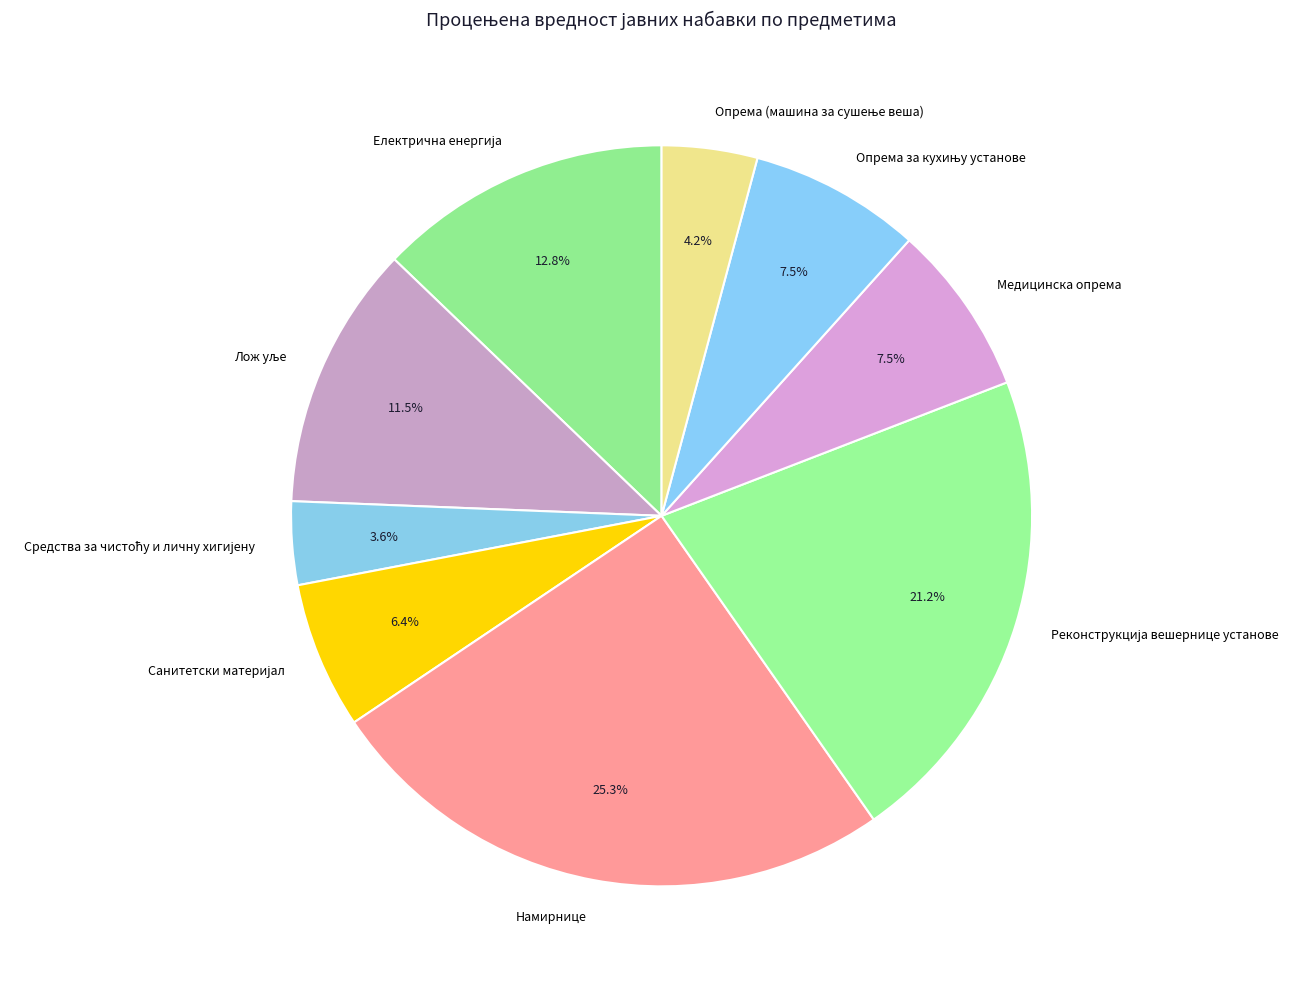

Is there a majority slice in this chart?

No